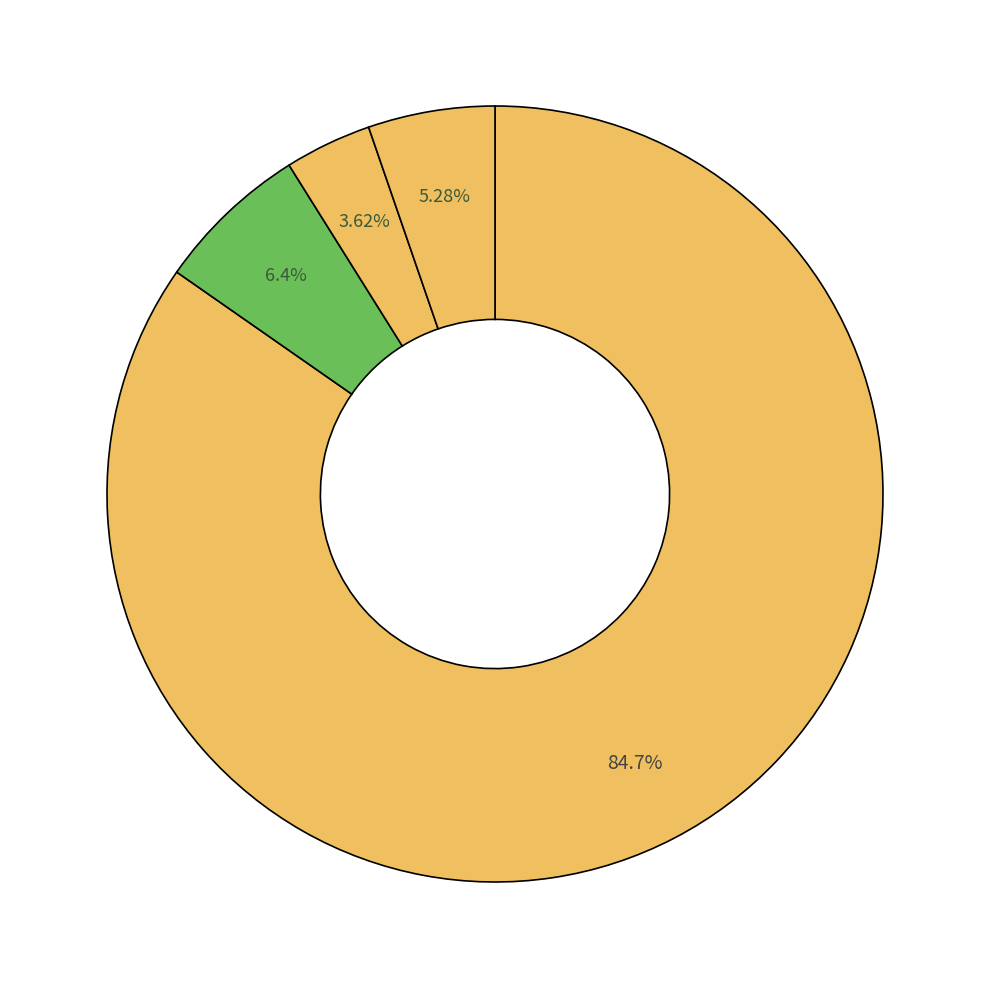

Count the number of slices in the pie.

4